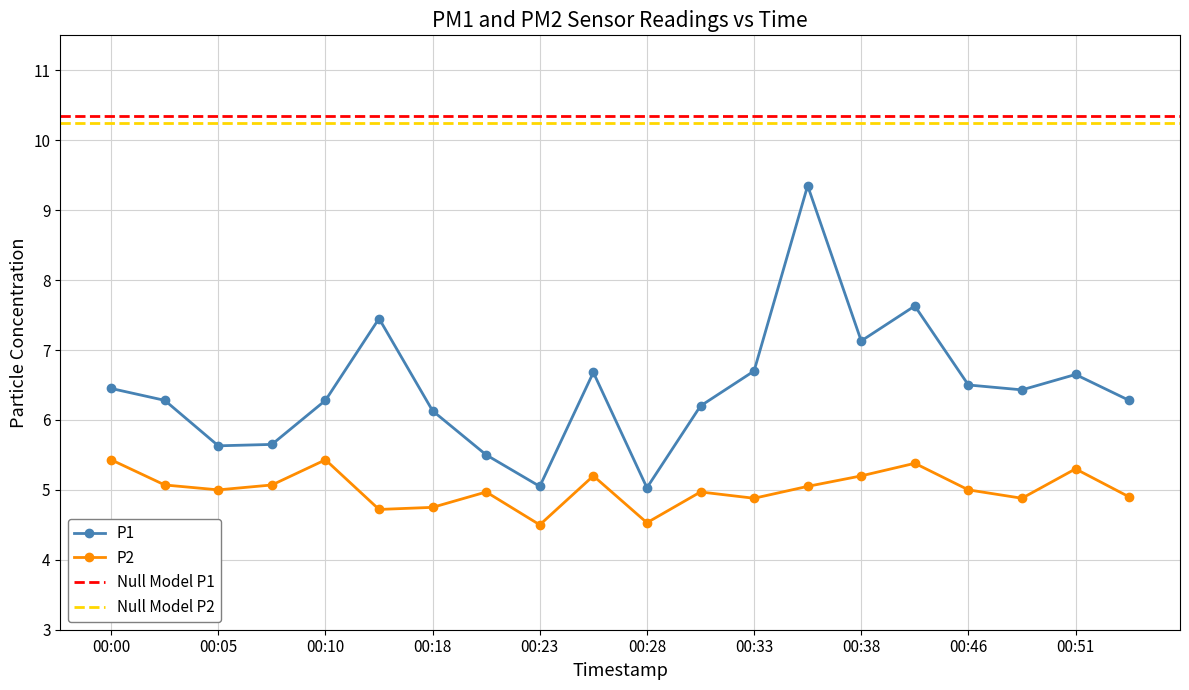

What is the average value of the P2 series?

5.0